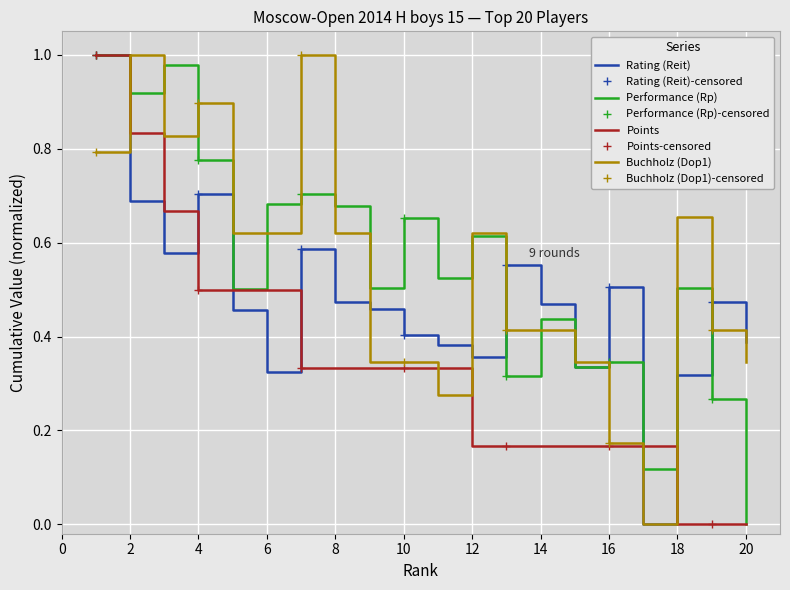

Reading left to right, transcribe all the data shown in this chart.

Rating (Reit): 1.0	0.7	0.6	0.7	0.5	0.3	0.6	0.5	0.5	0.4	0.4	0.4	0.6	0.5	0.3	0.5	0.0	0.3	0.5	0.4
Performance (Rp): 1.0	0.9	1.0	0.8	0.5	0.7	0.7	0.7	0.5	0.7	0.5	0.6	0.3	0.4	0.3	0.3	0.1	0.5	0.3	0.0
Points: 1.0	0.8	0.7	0.5	0.5	0.5	0.3	0.3	0.3	0.3	0.3	0.2	0.2	0.2	0.2	0.2	0.2	0.0	0.0	0.0
Buchholz (Dop1): 0.8	1.0	0.8	0.9	0.6	0.6	1.0	0.6	0.3	0.3	0.3	0.6	0.4	0.4	0.3	0.2	0.0	0.7	0.4	0.3